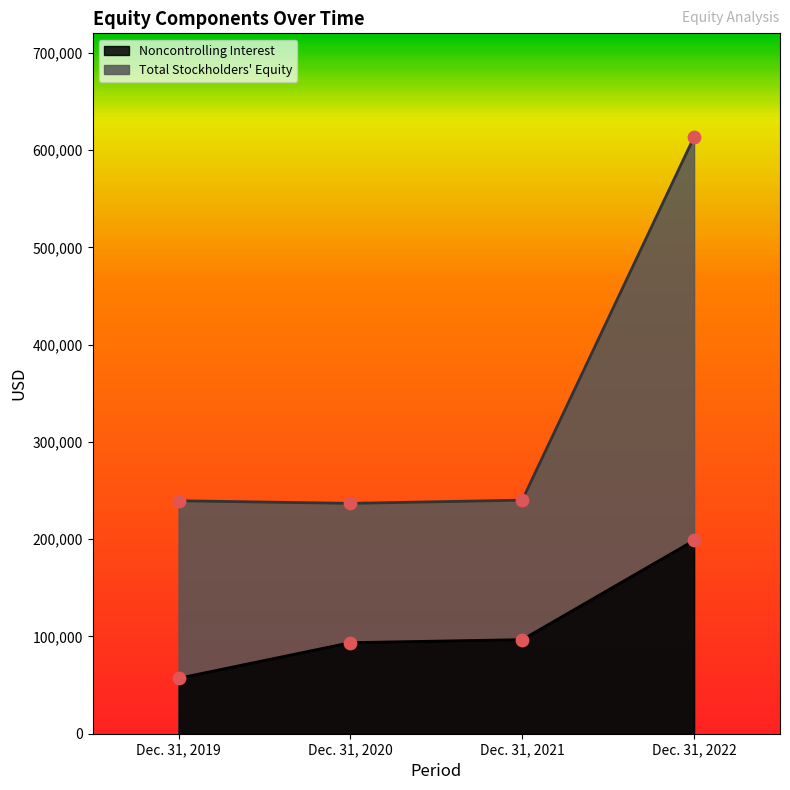

Which series has the largest Y range (max minus min)?

Total Stockholders Equity